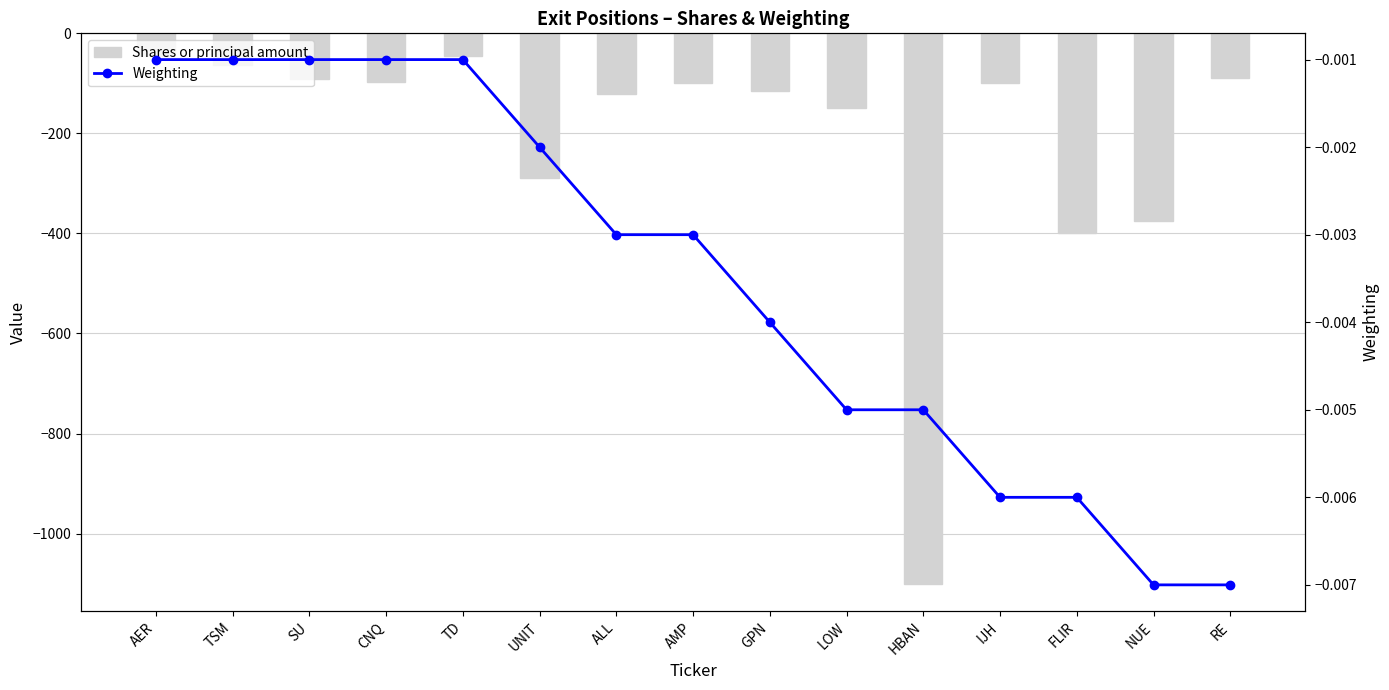

Is the value of Weighting at FLIR greater than the value of Shares or principal amount at LOW?

Yes